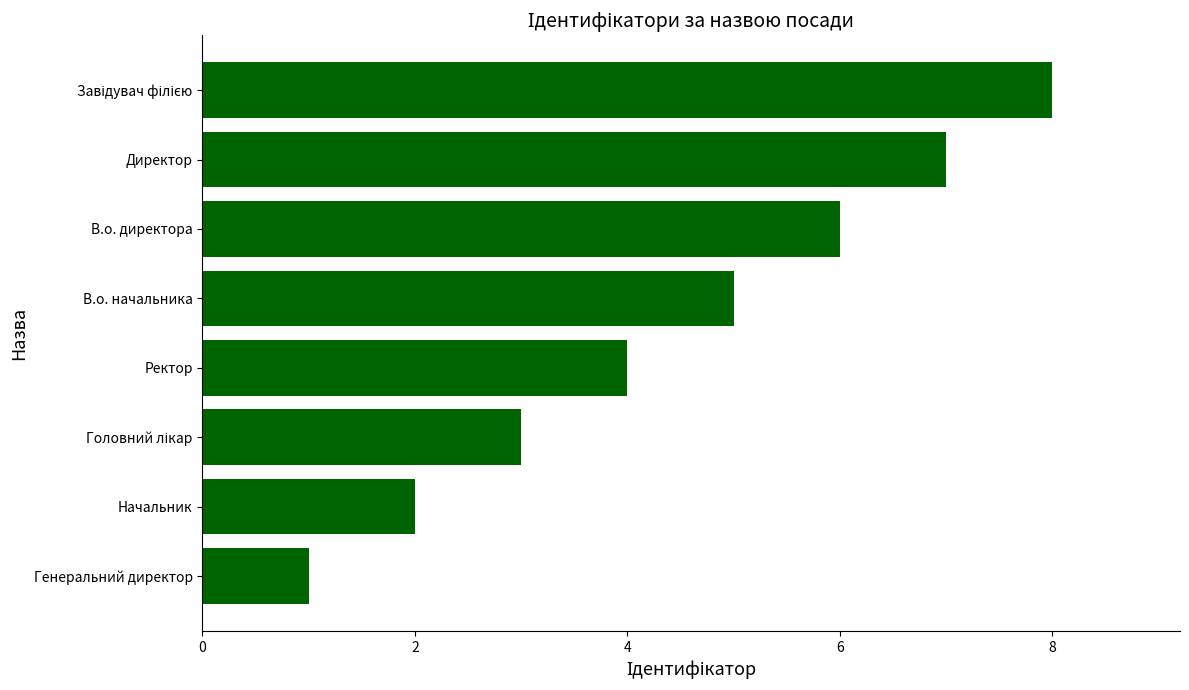

What is the difference between the maximum and second lowest values?

6